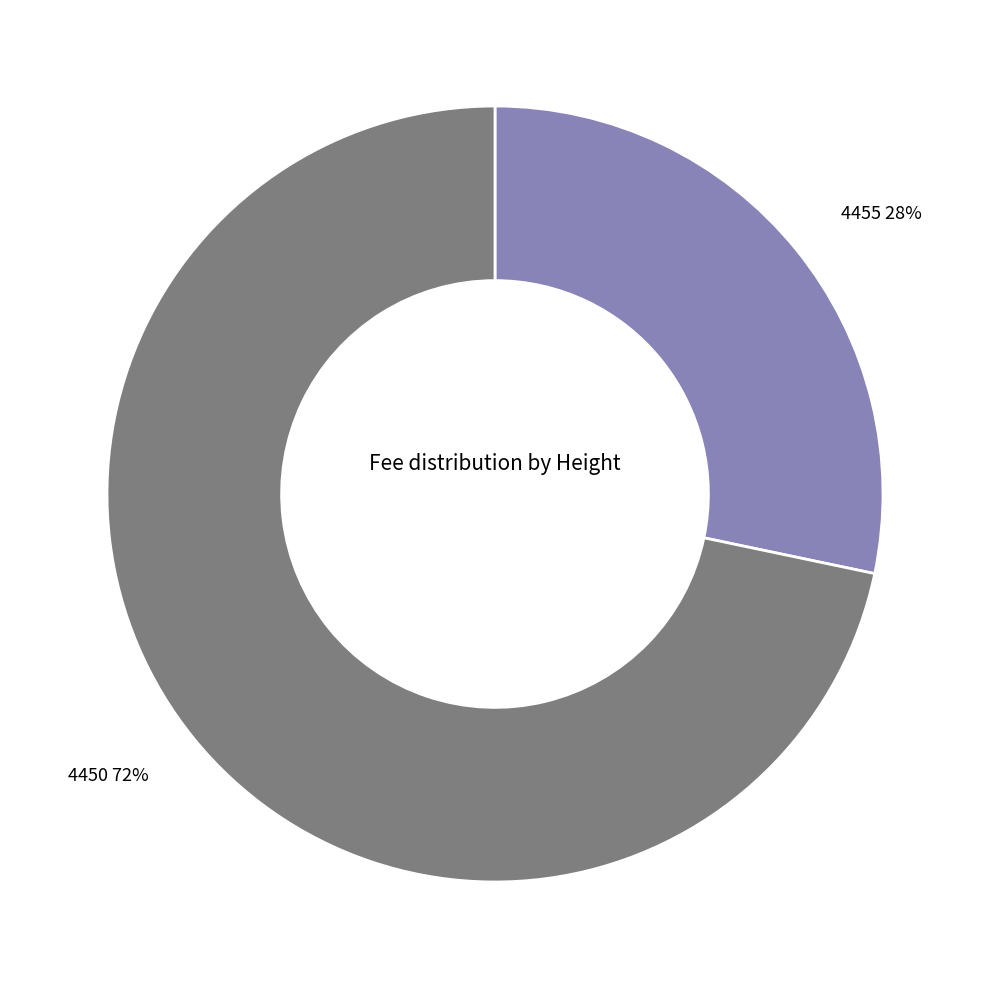

How many segments does this pie chart have?

2